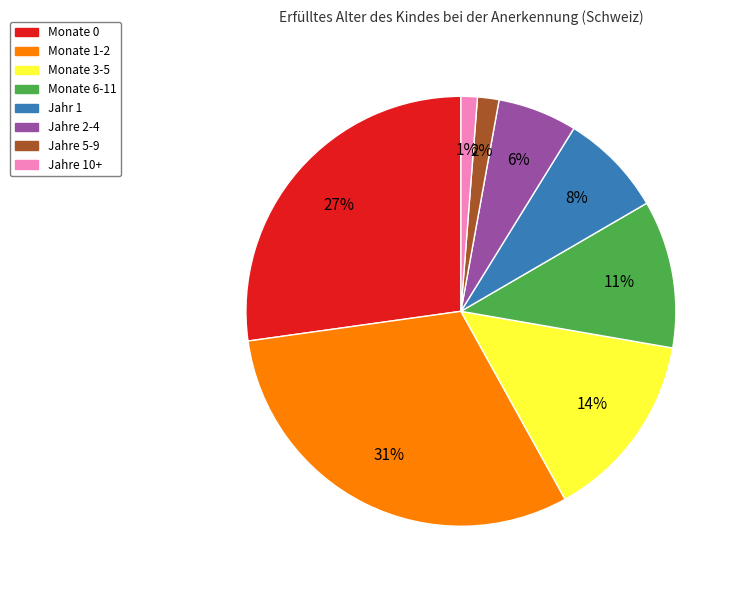

Which slice is the largest?

Monate 1-2